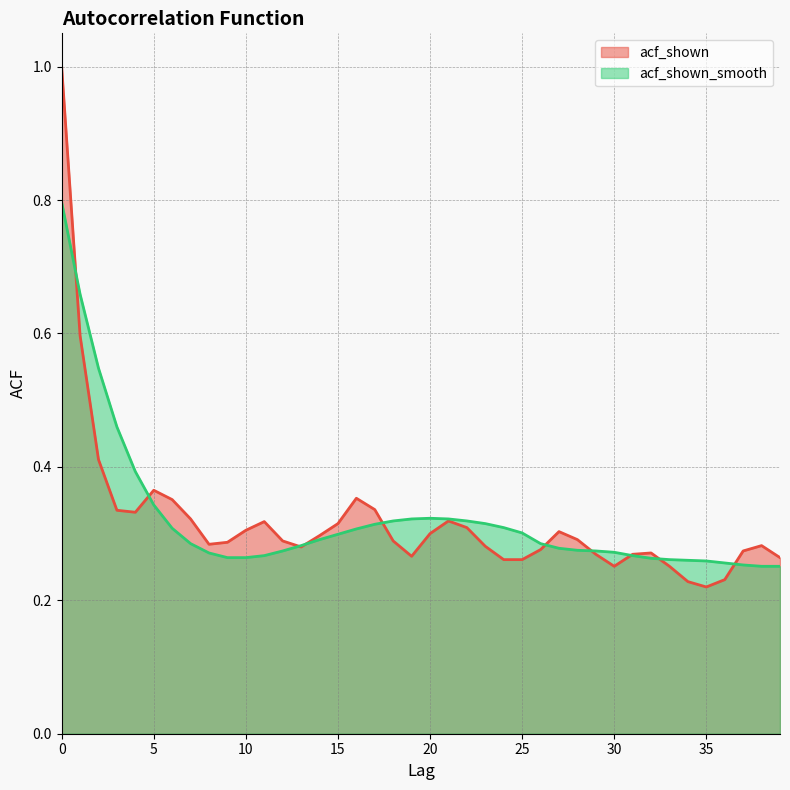

What is the maximum value shown in the chart?

1.0